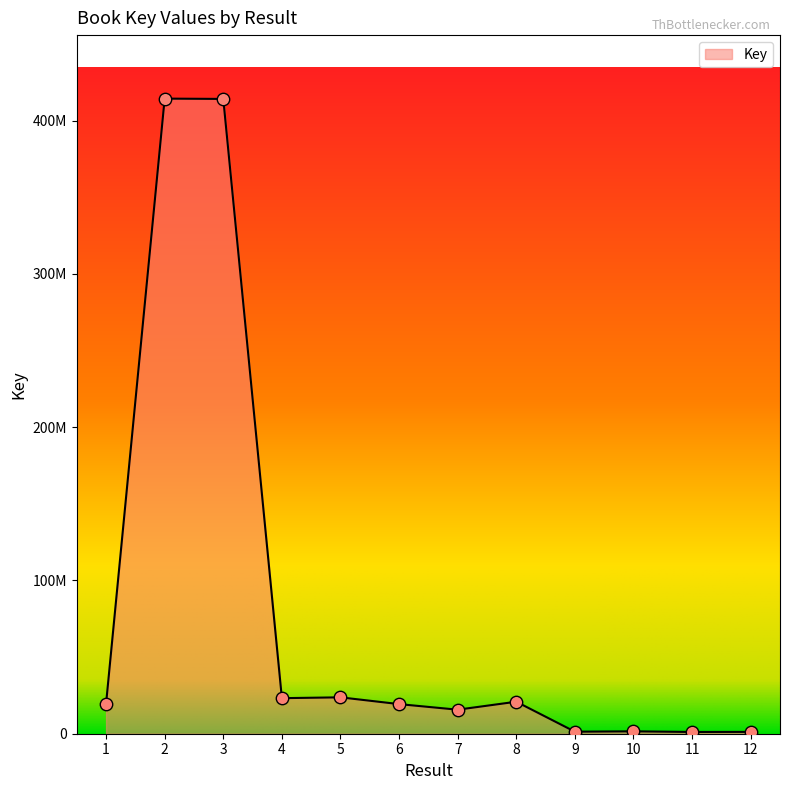

What is the change in value from 1 to 9?

-18297813